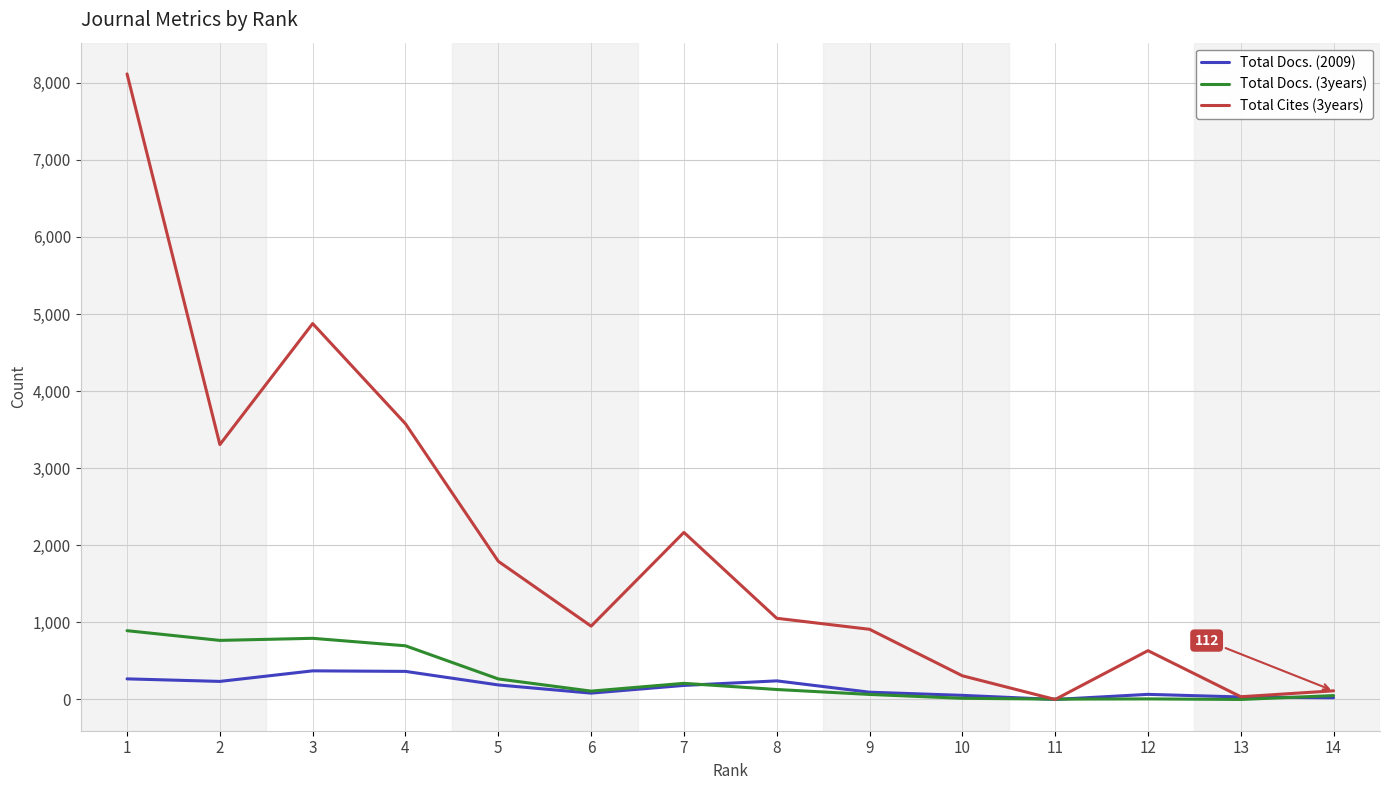

Rank the series at 2 from lowest to highest value.

Total Docs. (2009), Total Docs. (3years), Total Cites (3years)